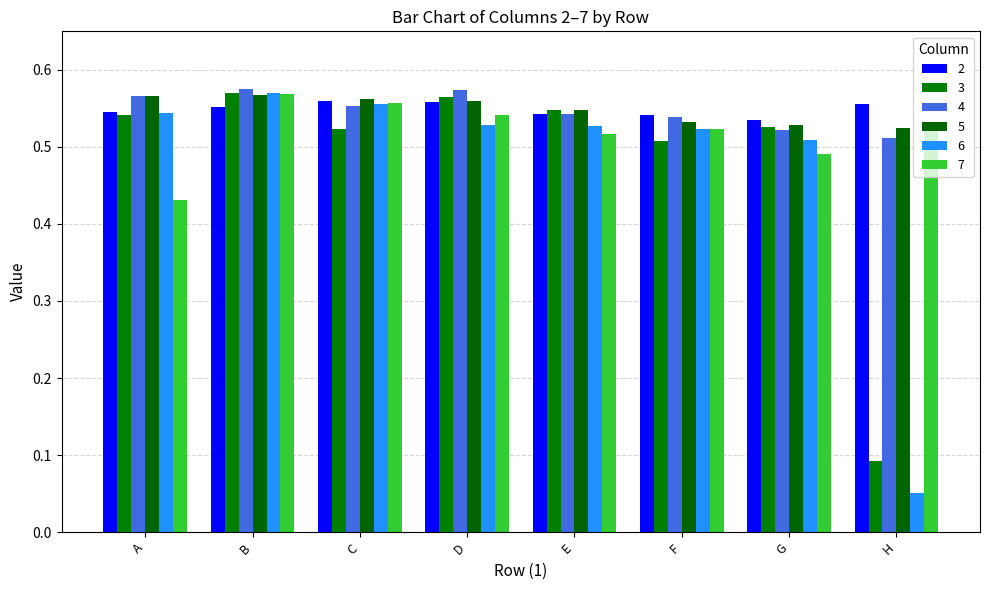

Are the bars horizontal?

No